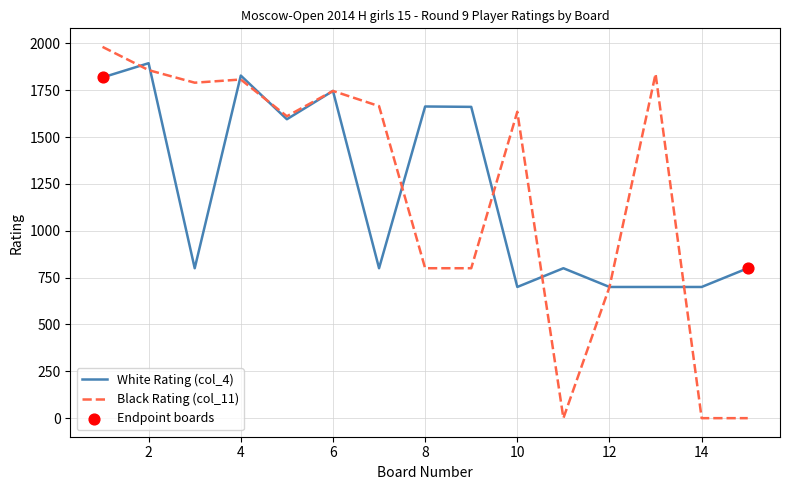

Which series has the widest spread of values?

Black Rating (col_11)